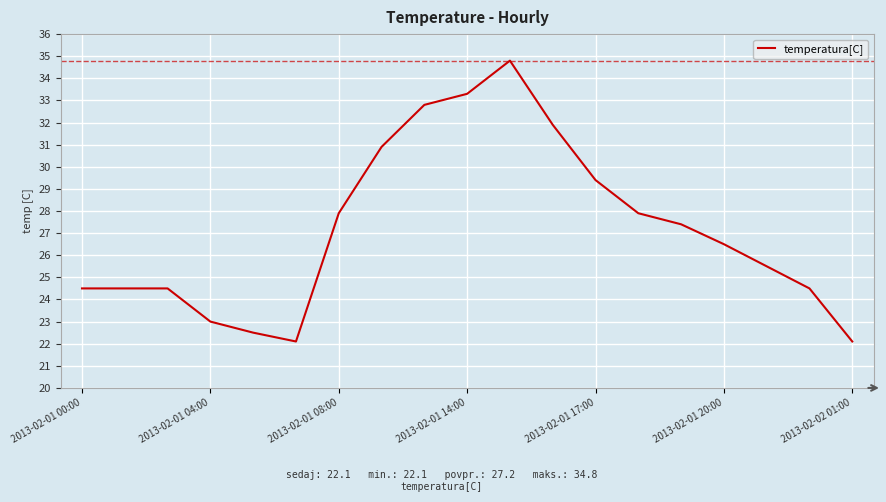

What is the difference between the maximum and minimum values?

12.7